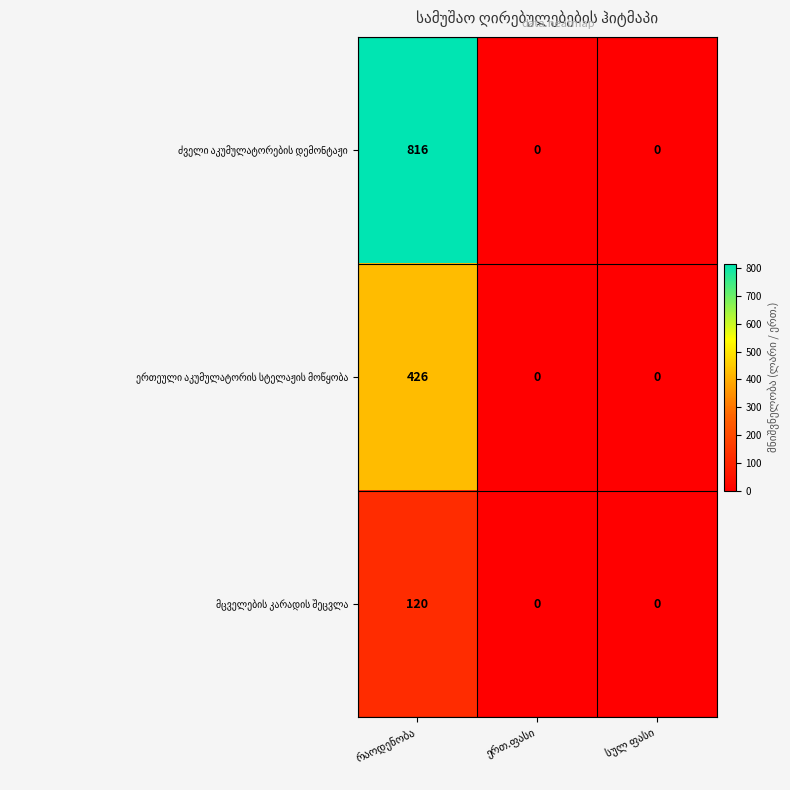

What is the maximum value shown in the chart?

816